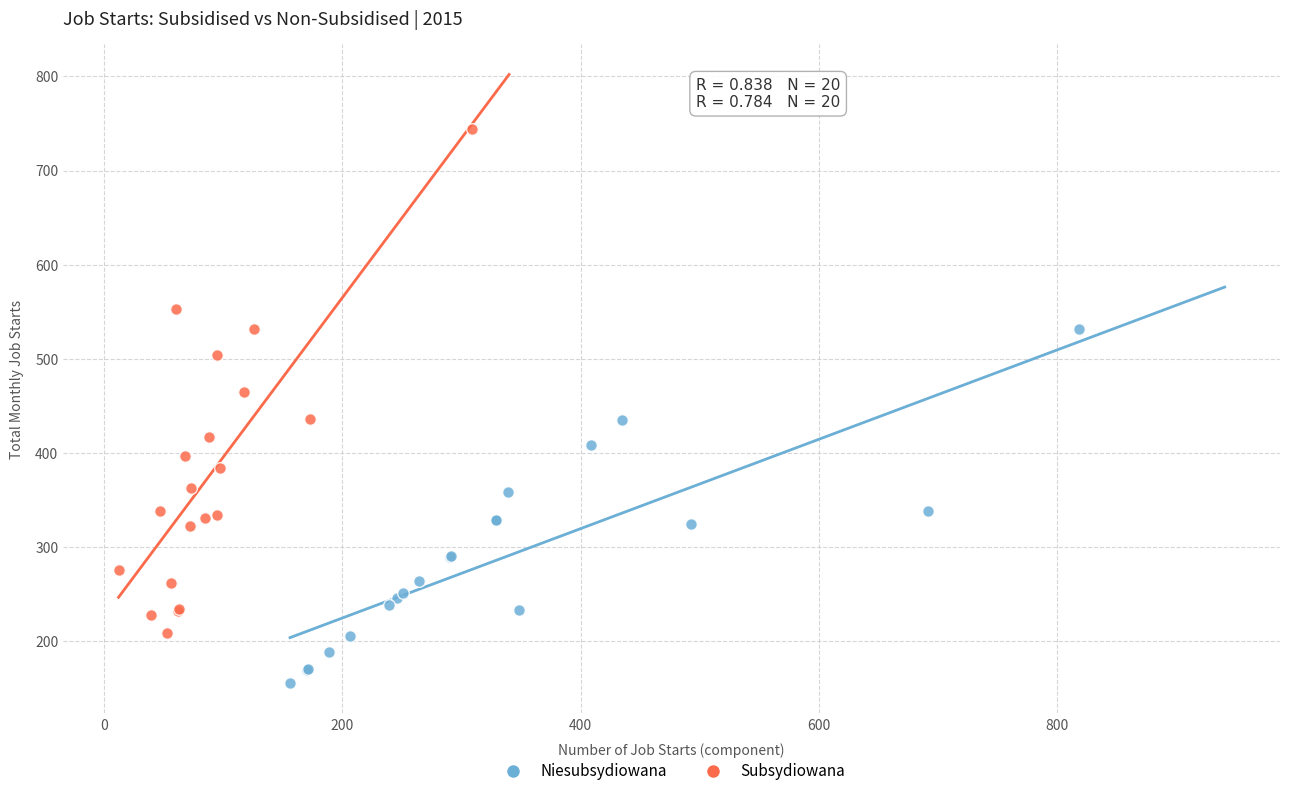

Which series reaches the maximum Y coordinate?

Subsydiowana